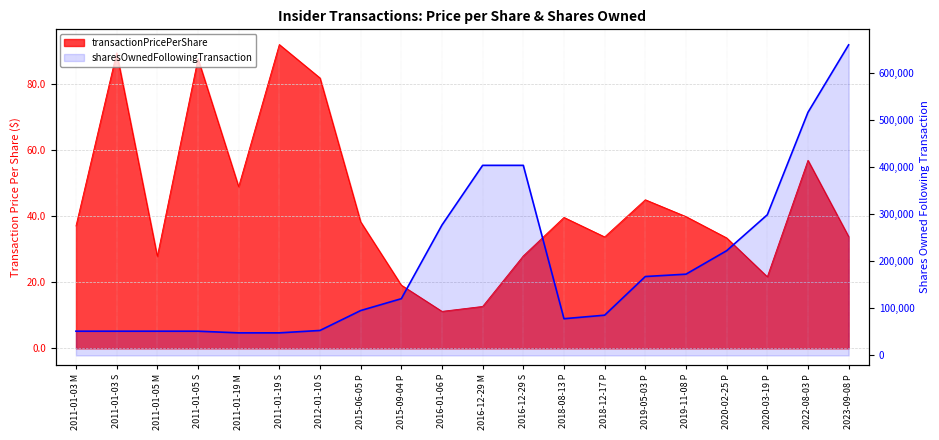

At which label is the value closest to 354325?

2016-12-29 M